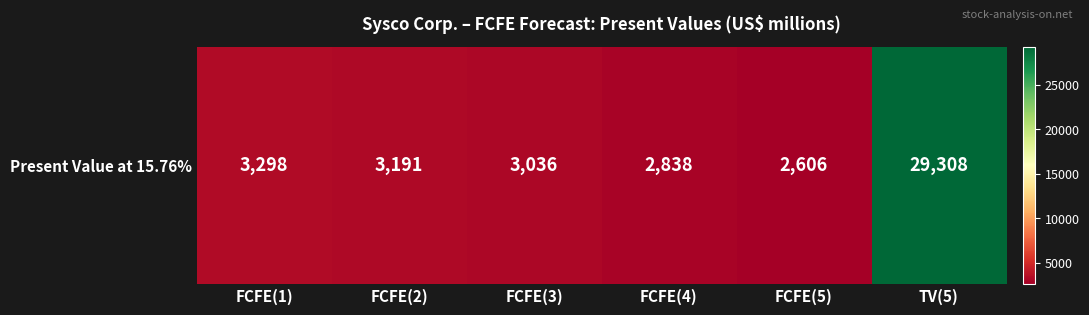

Reading right to left, extract all data points from this chart.

29308	2606	2838	3036	3191	3298